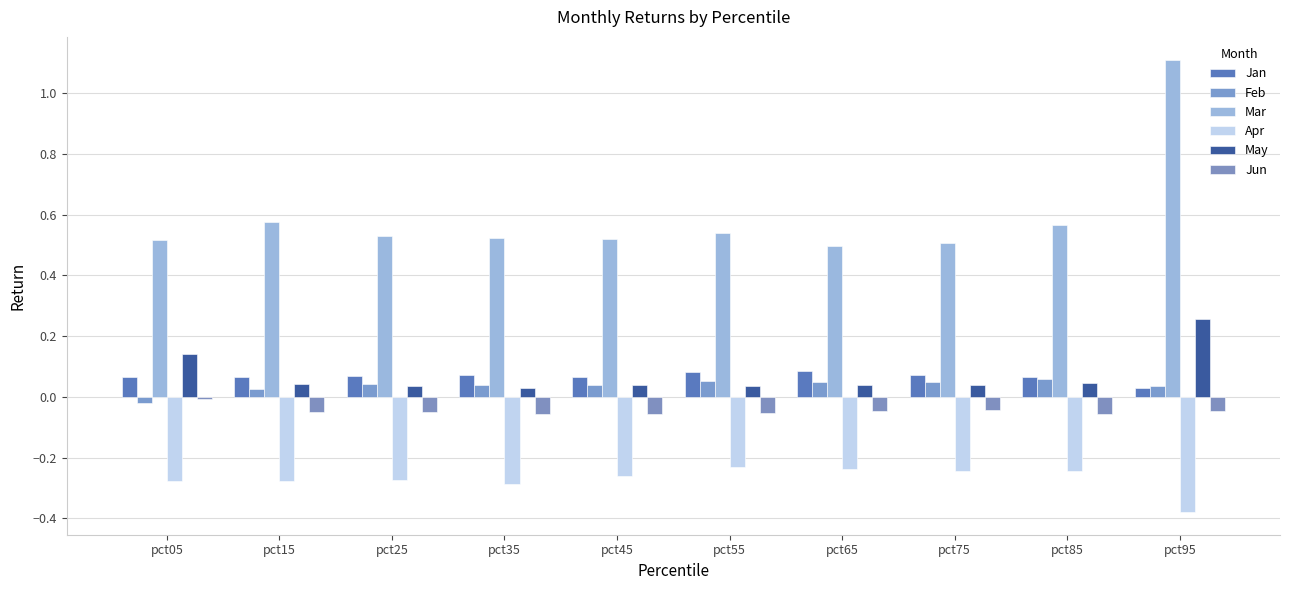

What is the spread (max minus min) of values at pct75?

0.7